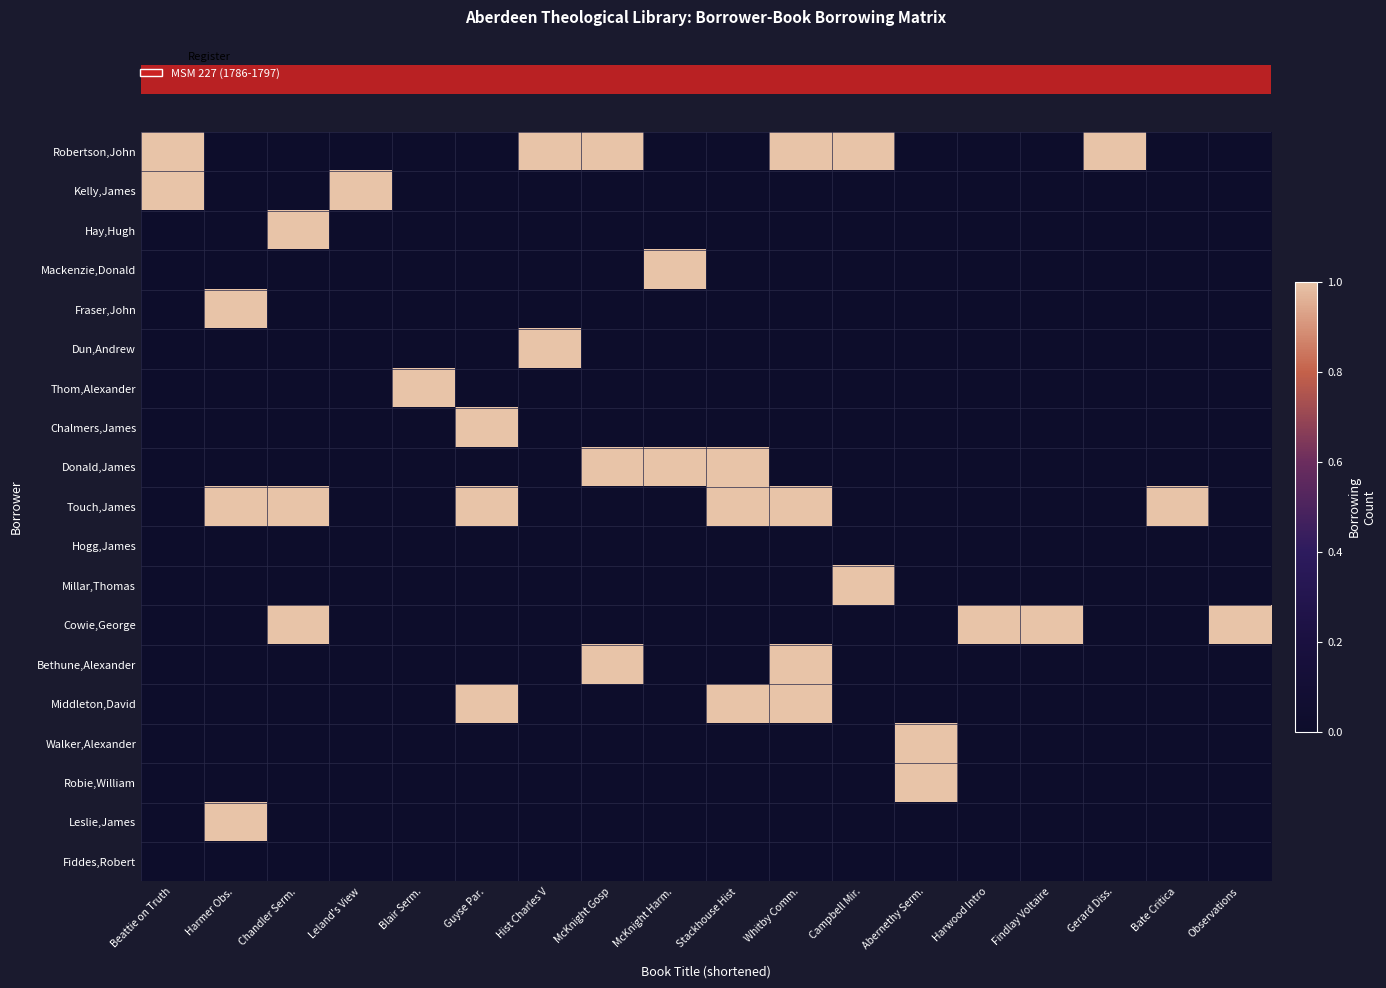

What is the spread (max minus min) of values at Harmer Obs.?

1